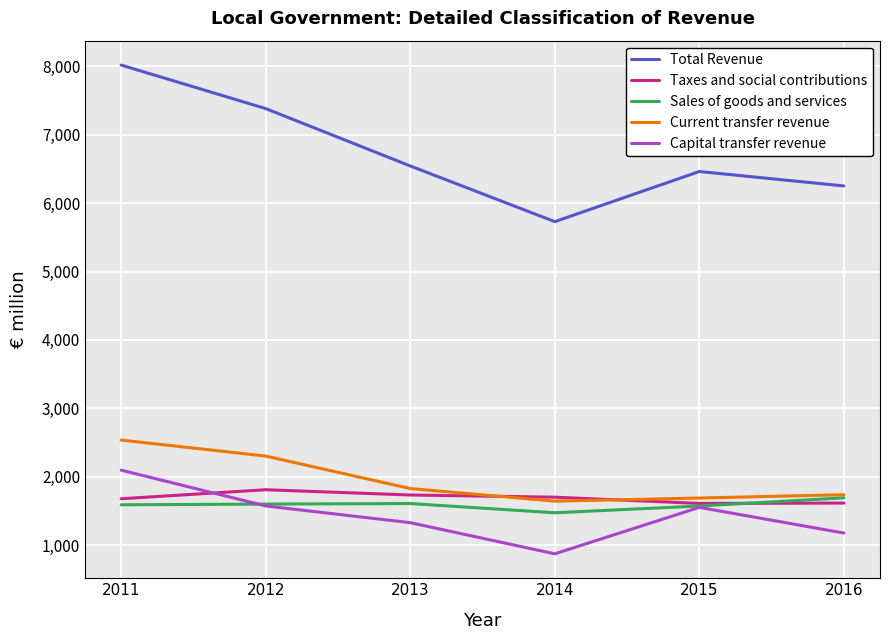

True or false: Total Revenue and Current transfer revenue cross at least once.

False